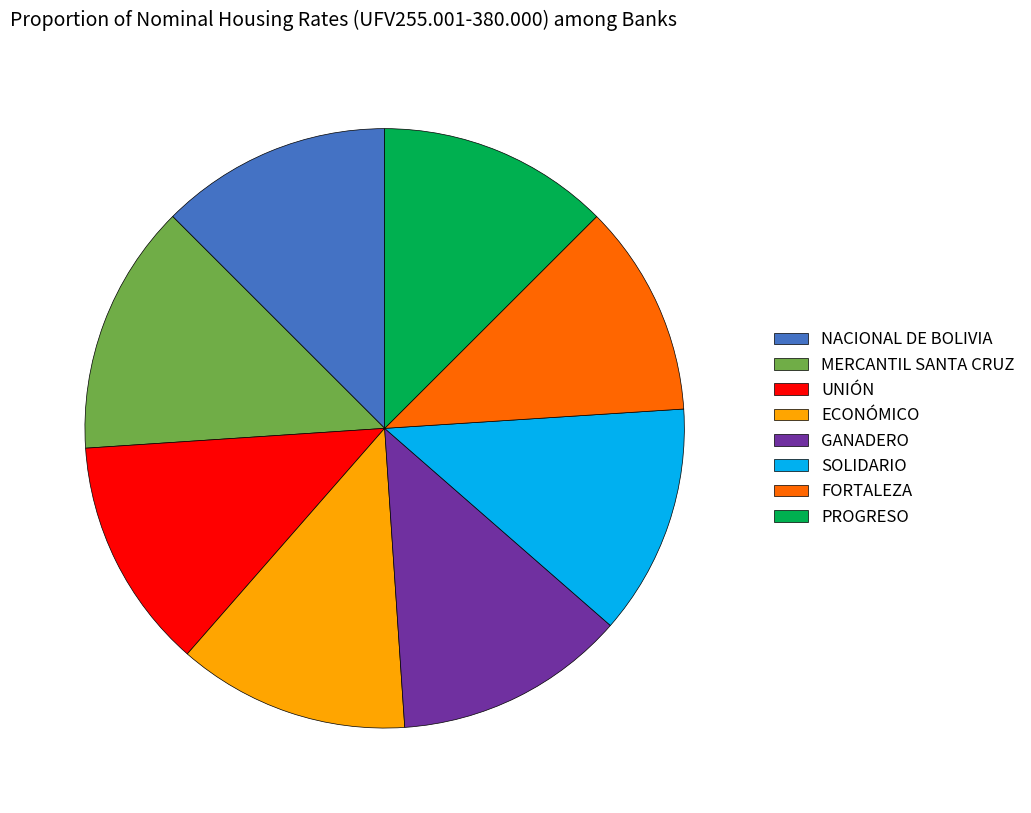

The FORTALEZA slice represents 3% of the pie. True or false?

False